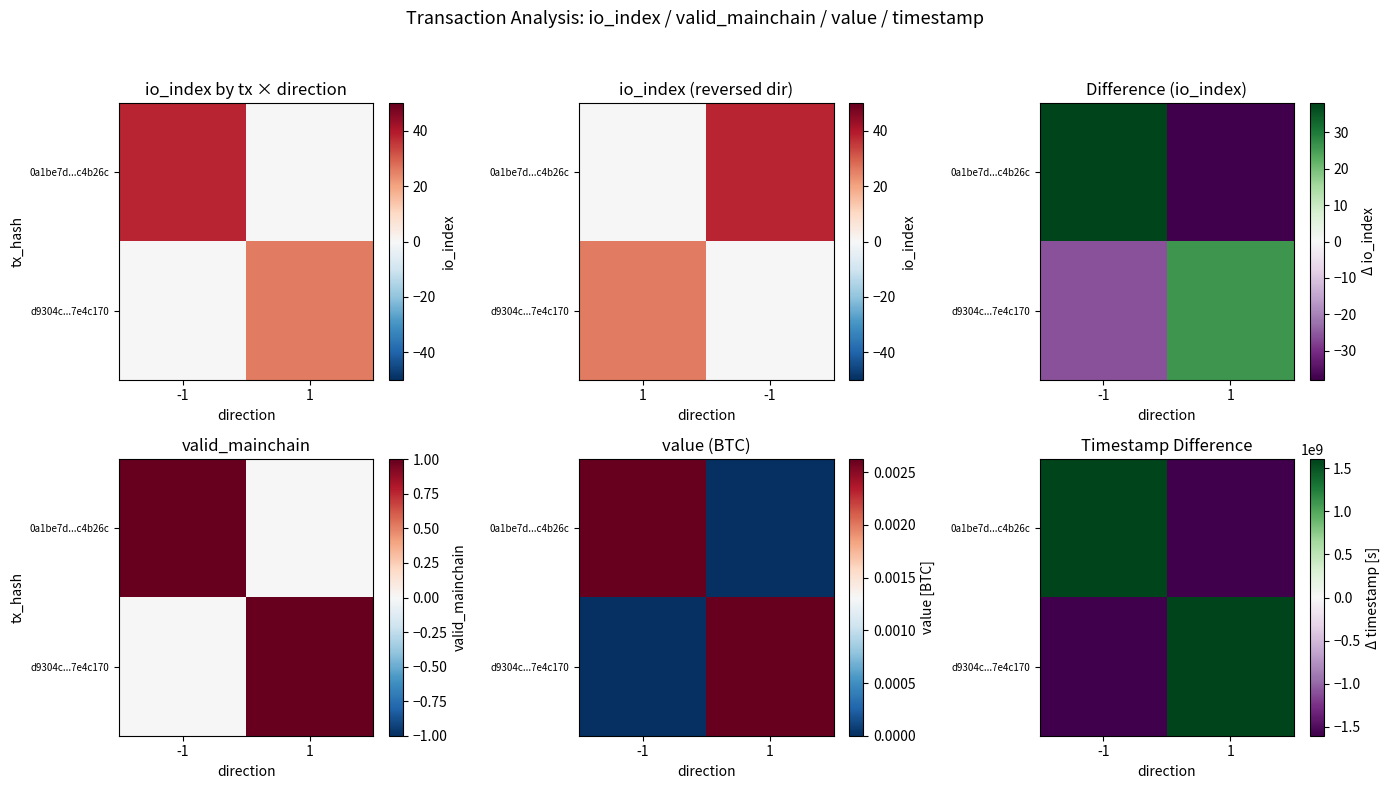

Which series has the largest total across all categories?

0a1be7d...c4b26c